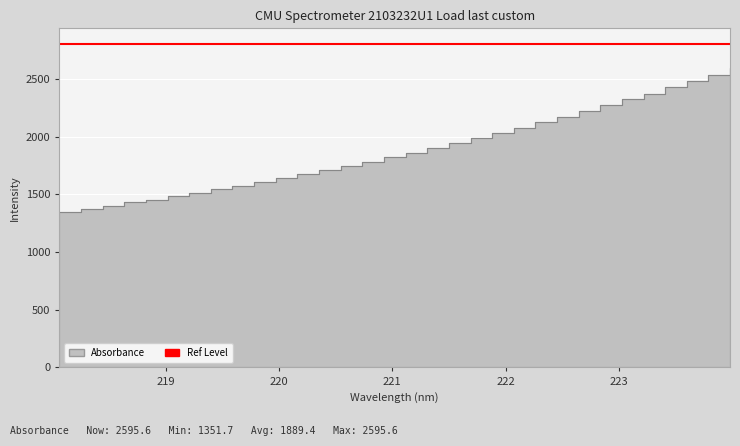

What is the difference between the values at 221.3083 and 219.7801?

298.0